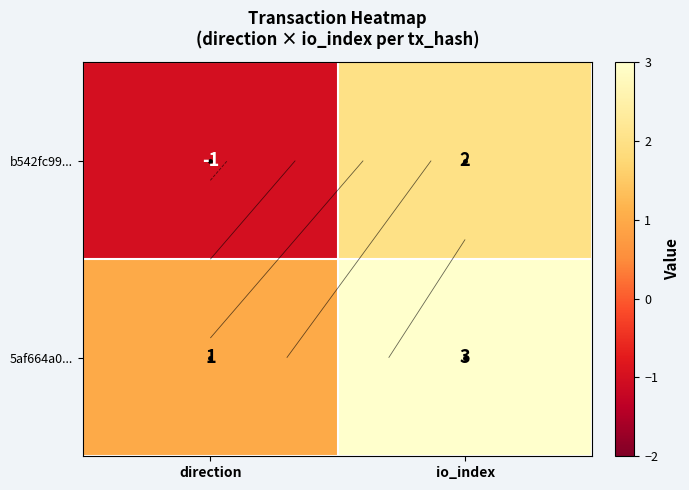

What is the sum of all 5af664a0... values?

4